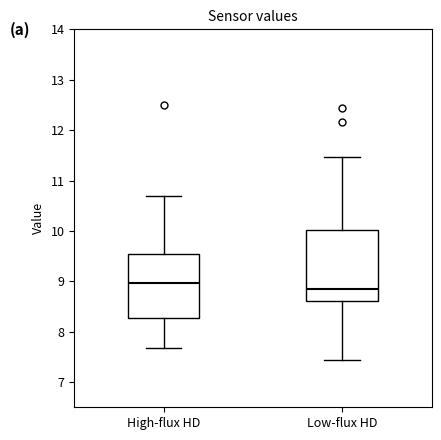

Reading left to right, read every box against the y-axis: the position of its median line, the range the box covers, and the ends of its whiskers. The values are not printed on the chart, so give them approximately, as read against the axis.

High-flux HD: median 9.0, box 8.3 to 9.6, whiskers 7.7 to 10.7
Low-flux HD: median 8.9, box 8.6 to 10.0, whiskers 7.4 to 11.5